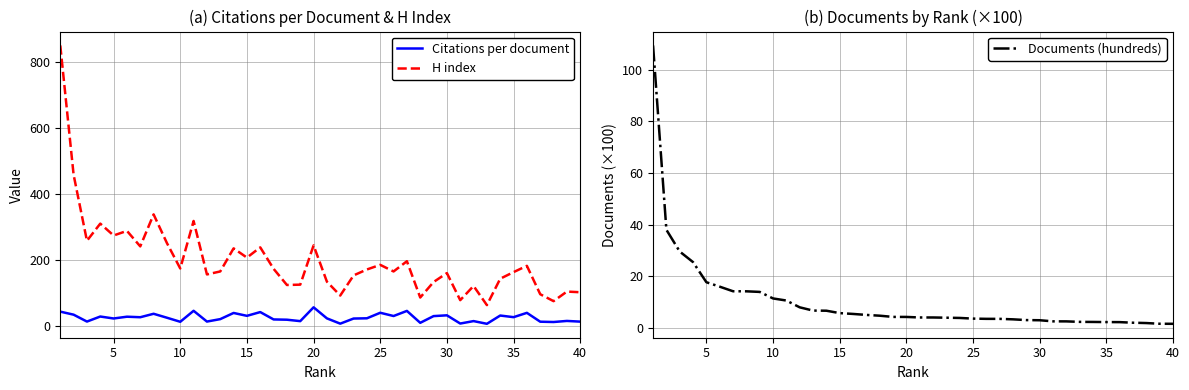

True or false: H index and Citations per document intersect in this chart.

False